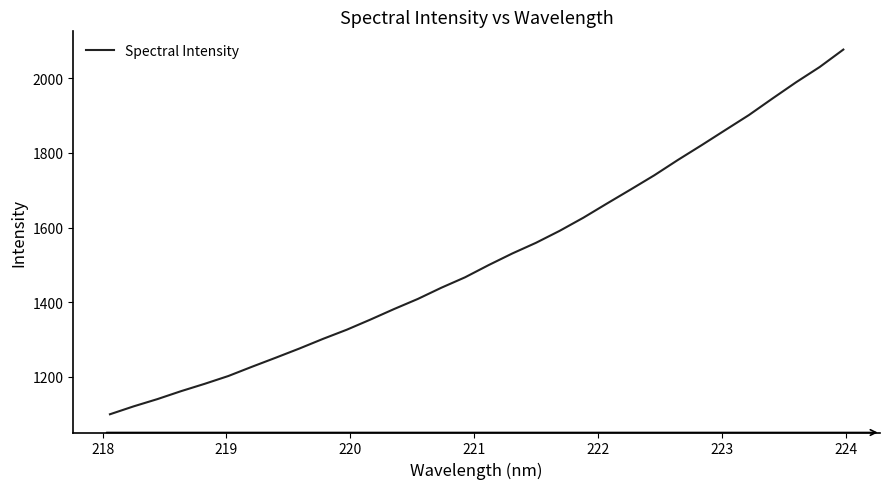

What is the maximum value shown in the chart?

2076.2